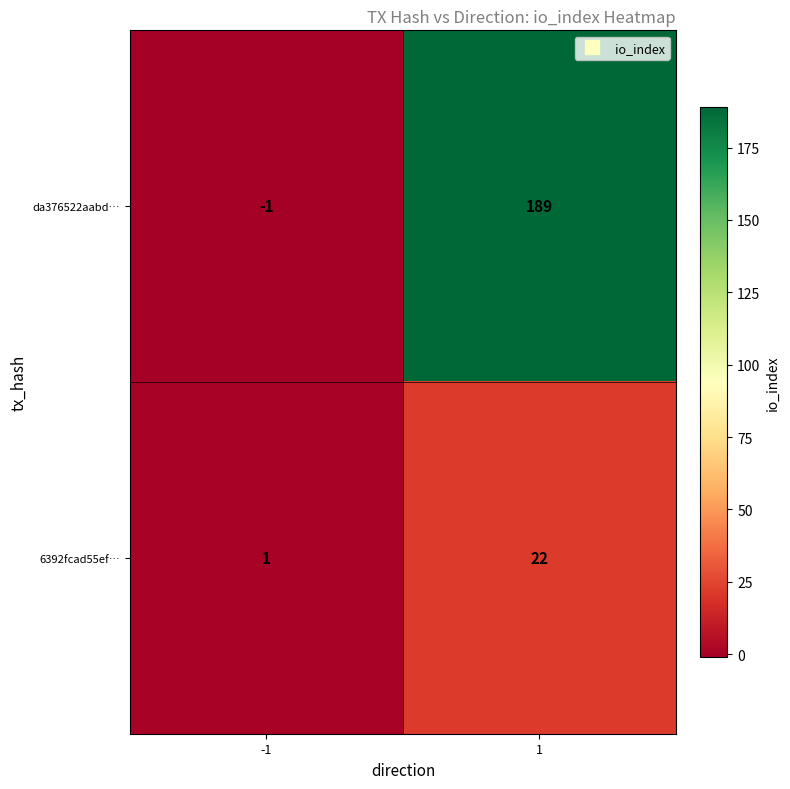

Reading left to right, what are all the values shown in this chart?

da376522aabd…: -1=-1	1=189
6392fcad55ef…: -1=1	1=22